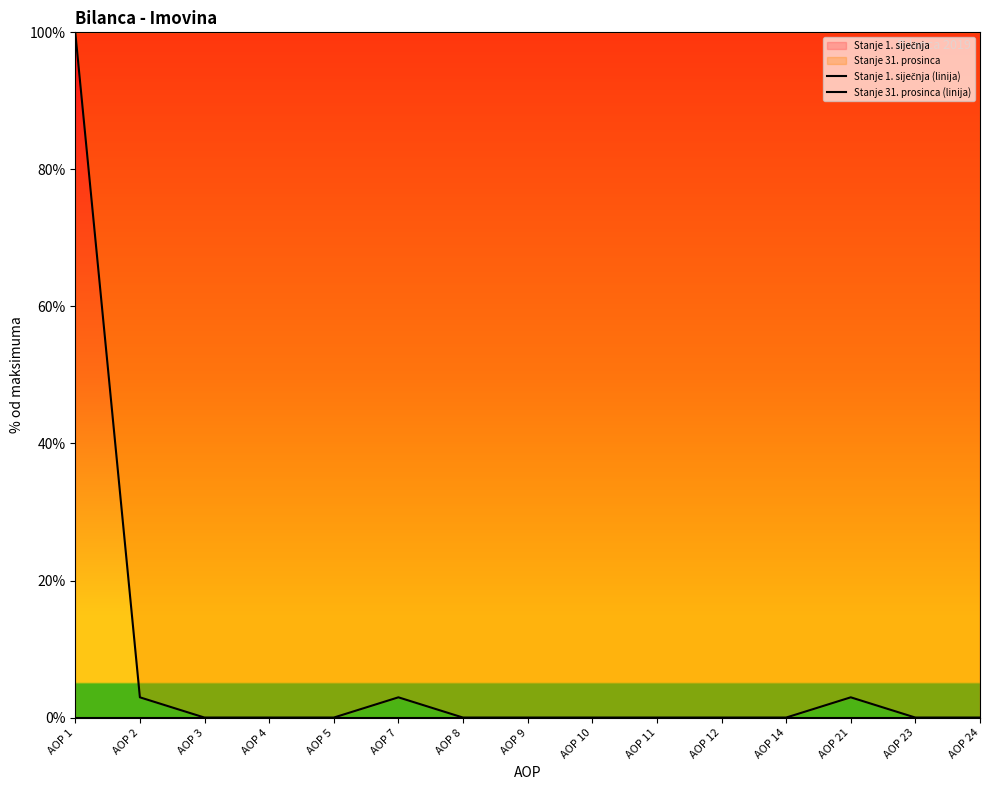

What is the difference between the second highest and minimum values in the Stanje 31. prosinca (linija) series?

3.0